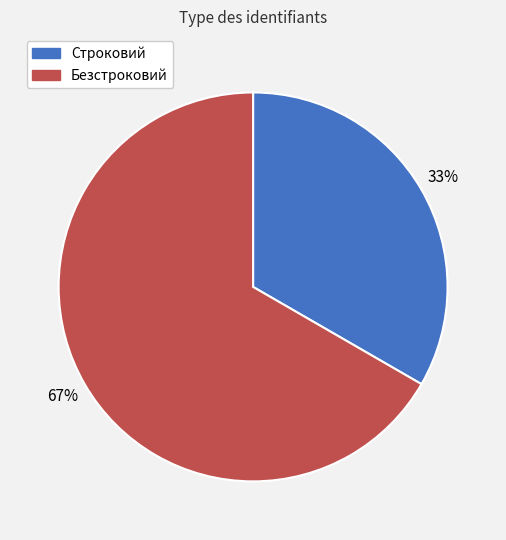

Does any single category account for the majority?

Yes